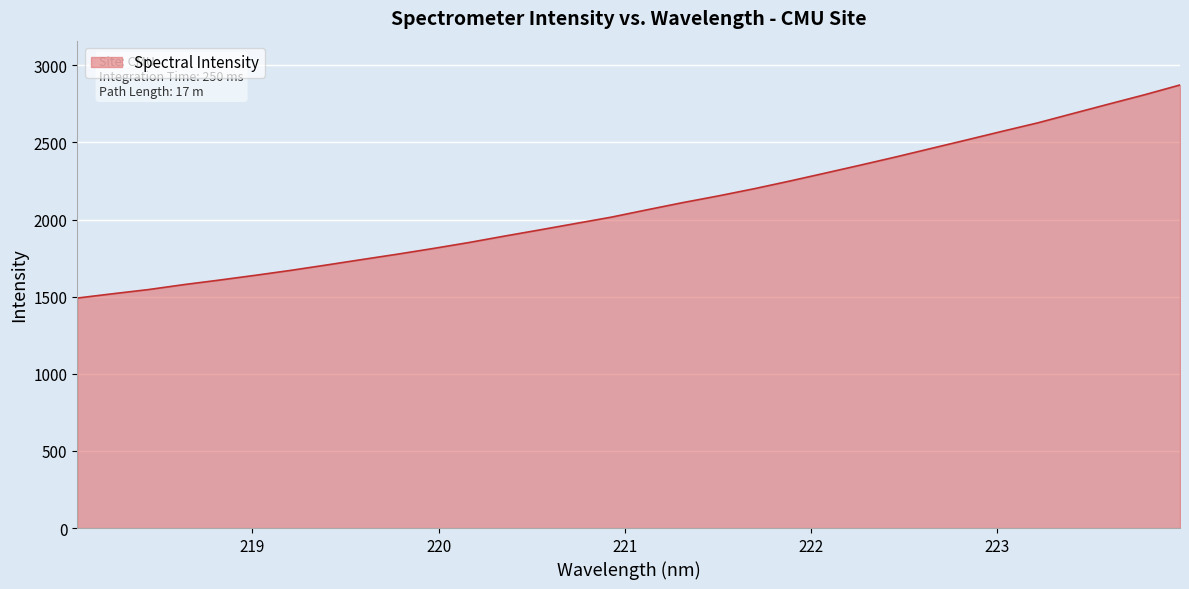

How many values are below 2063?

16